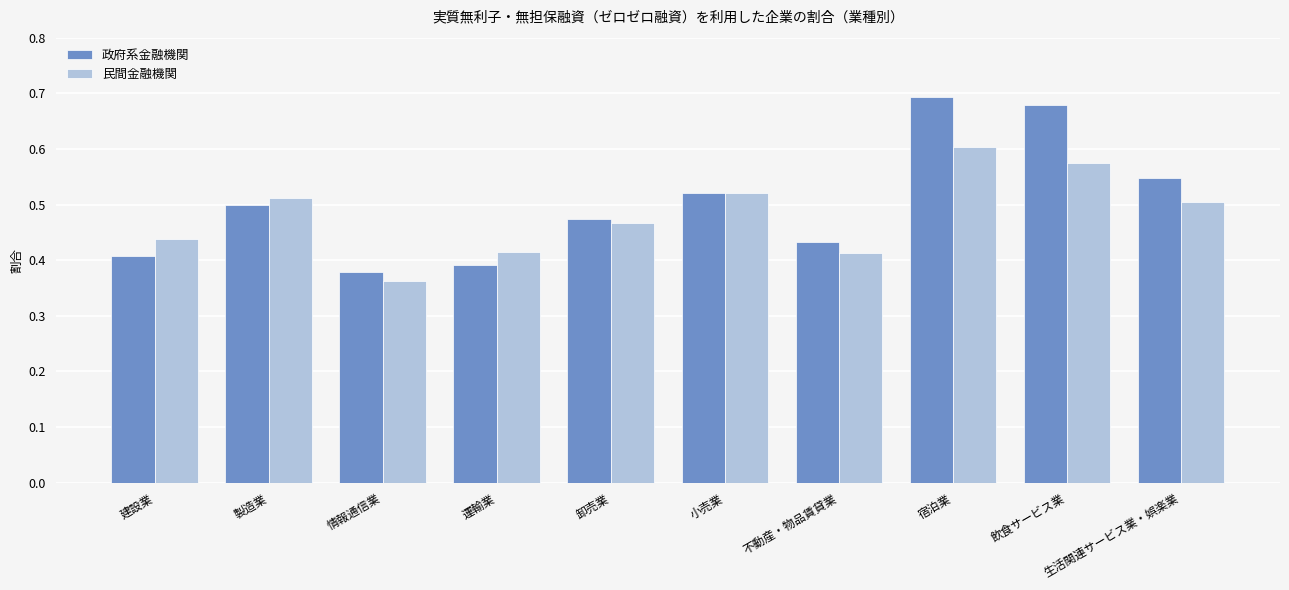

Is the value of 民間金融機関 at 卸売業 greater than the value of 政府系金融機関 at 飲食サービス業?

No